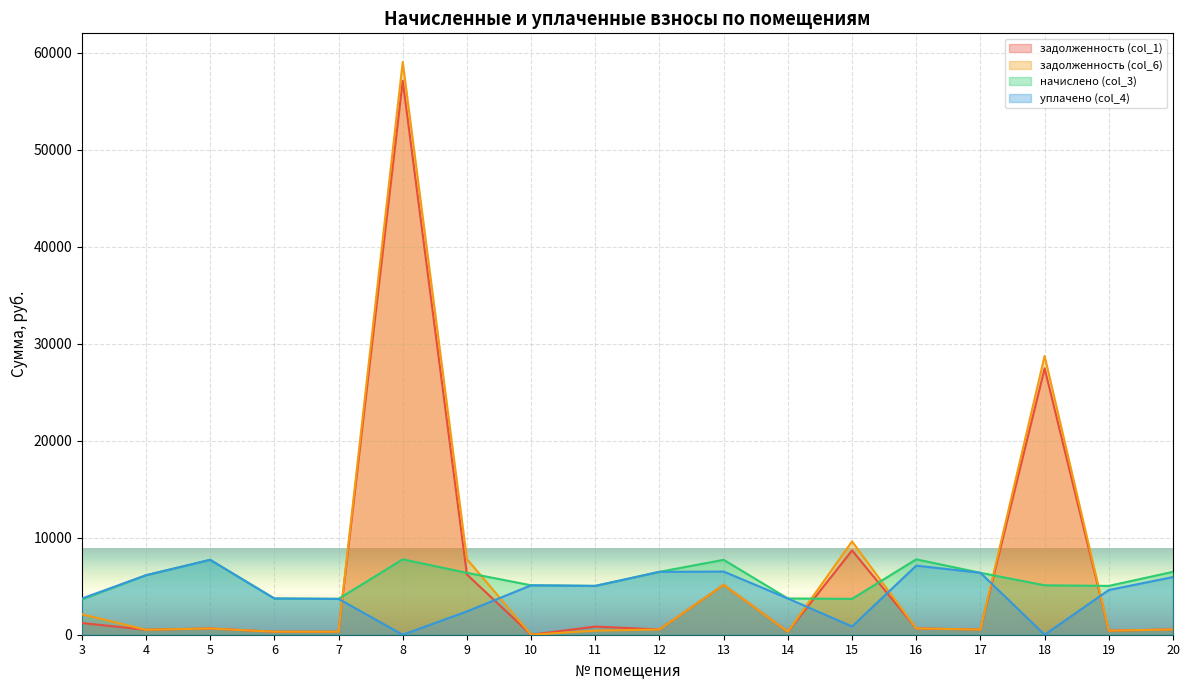

At 8, list the series in order from smallest to largest.

уплачено (col_4), начислено (col_3), задолженность (col_1), задолженность (col_6)